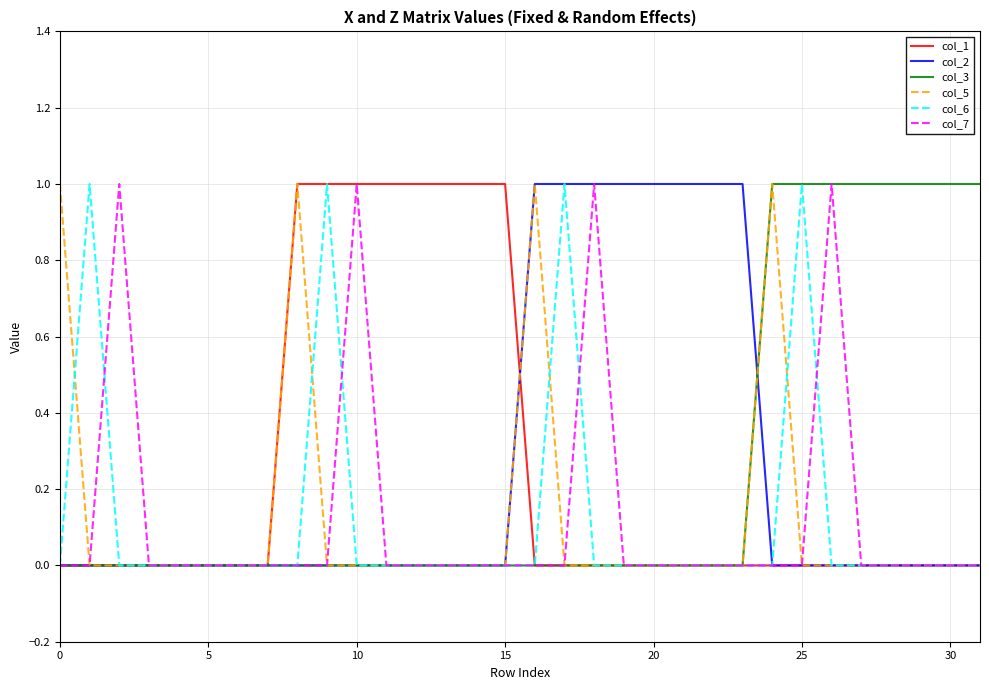

How many lines are shown in the chart?

6